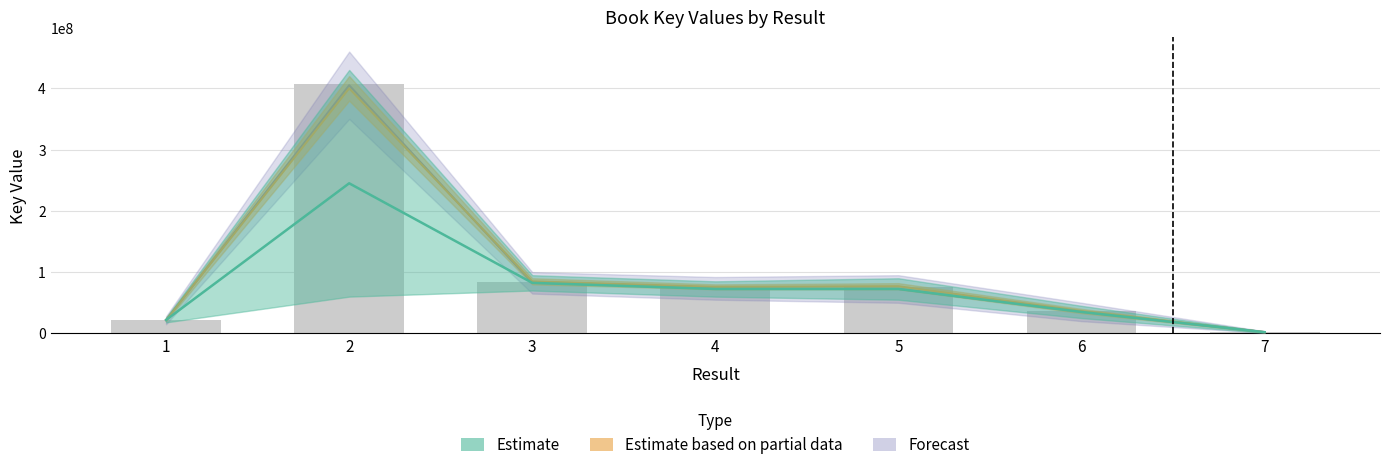

The value at 5 is 75181449. True or false?

True